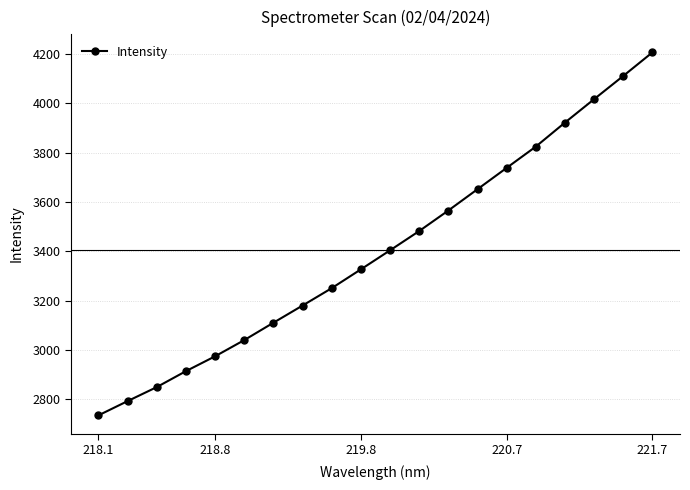

What is the sum of all values?

68093.0